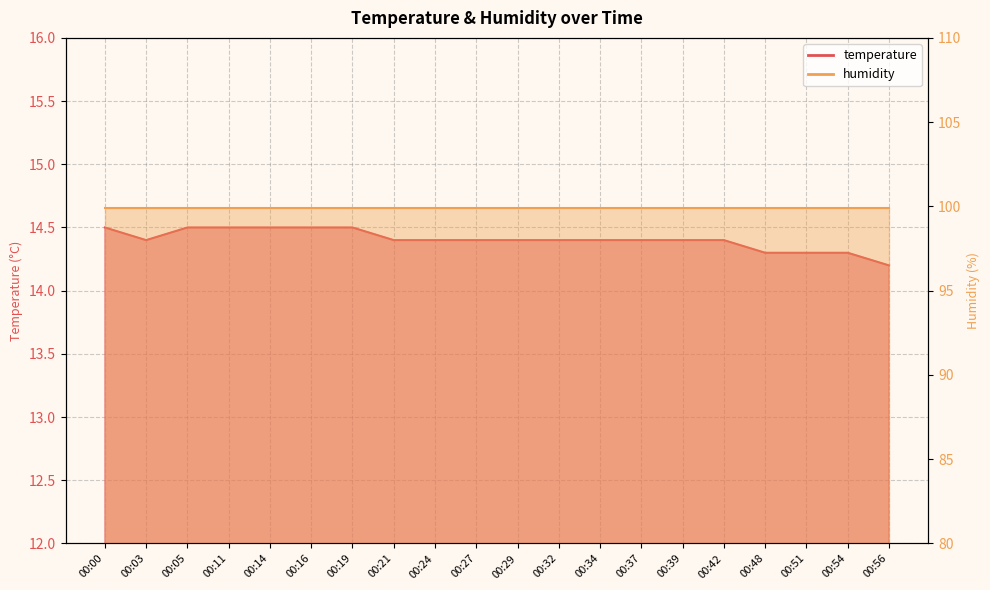

What is the value of the 1st point from the left?

14.5